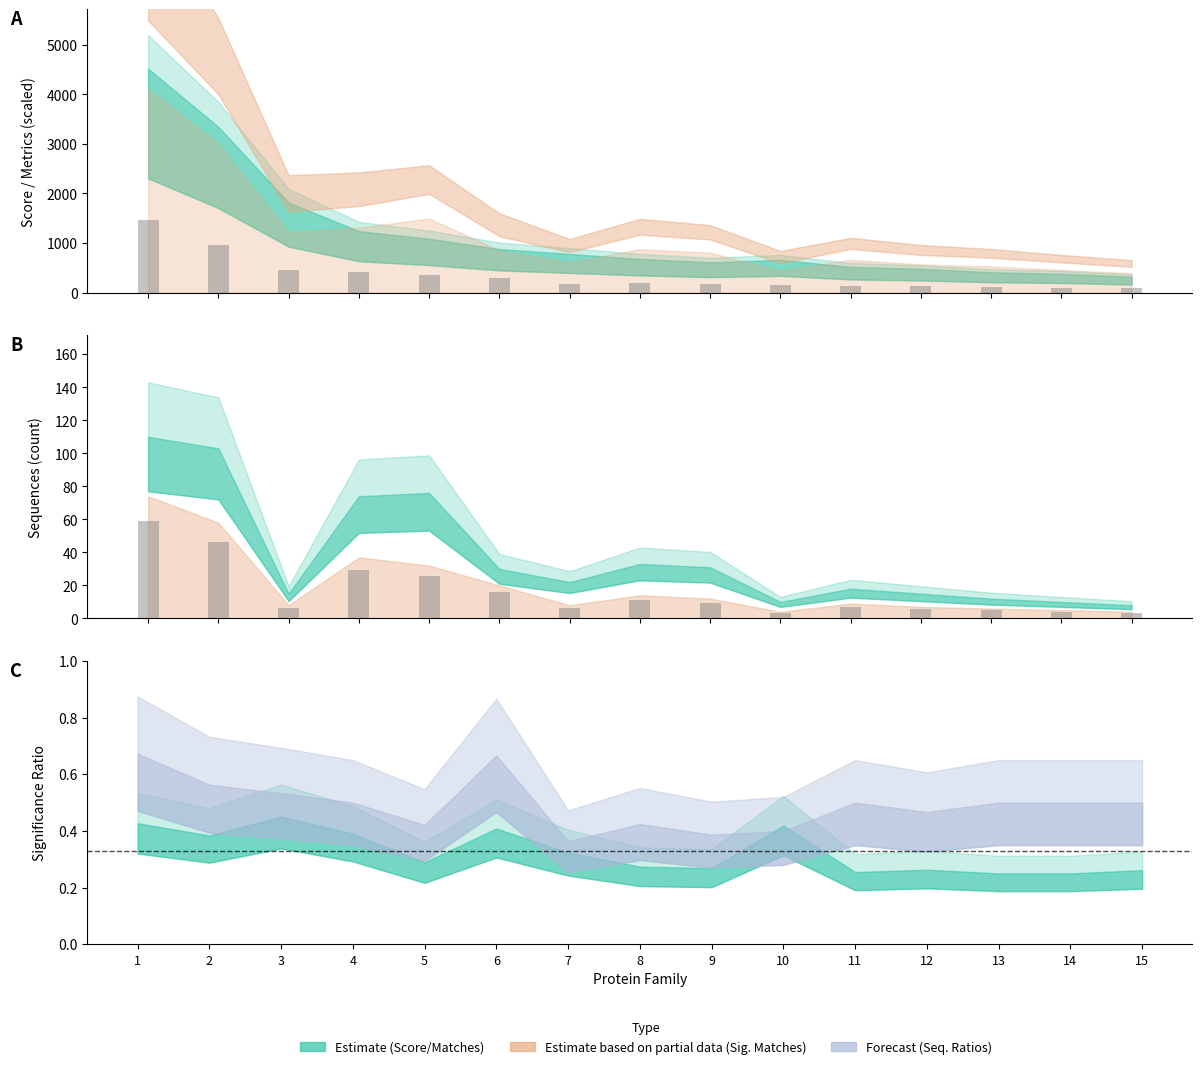

How many bars are there in total?

30